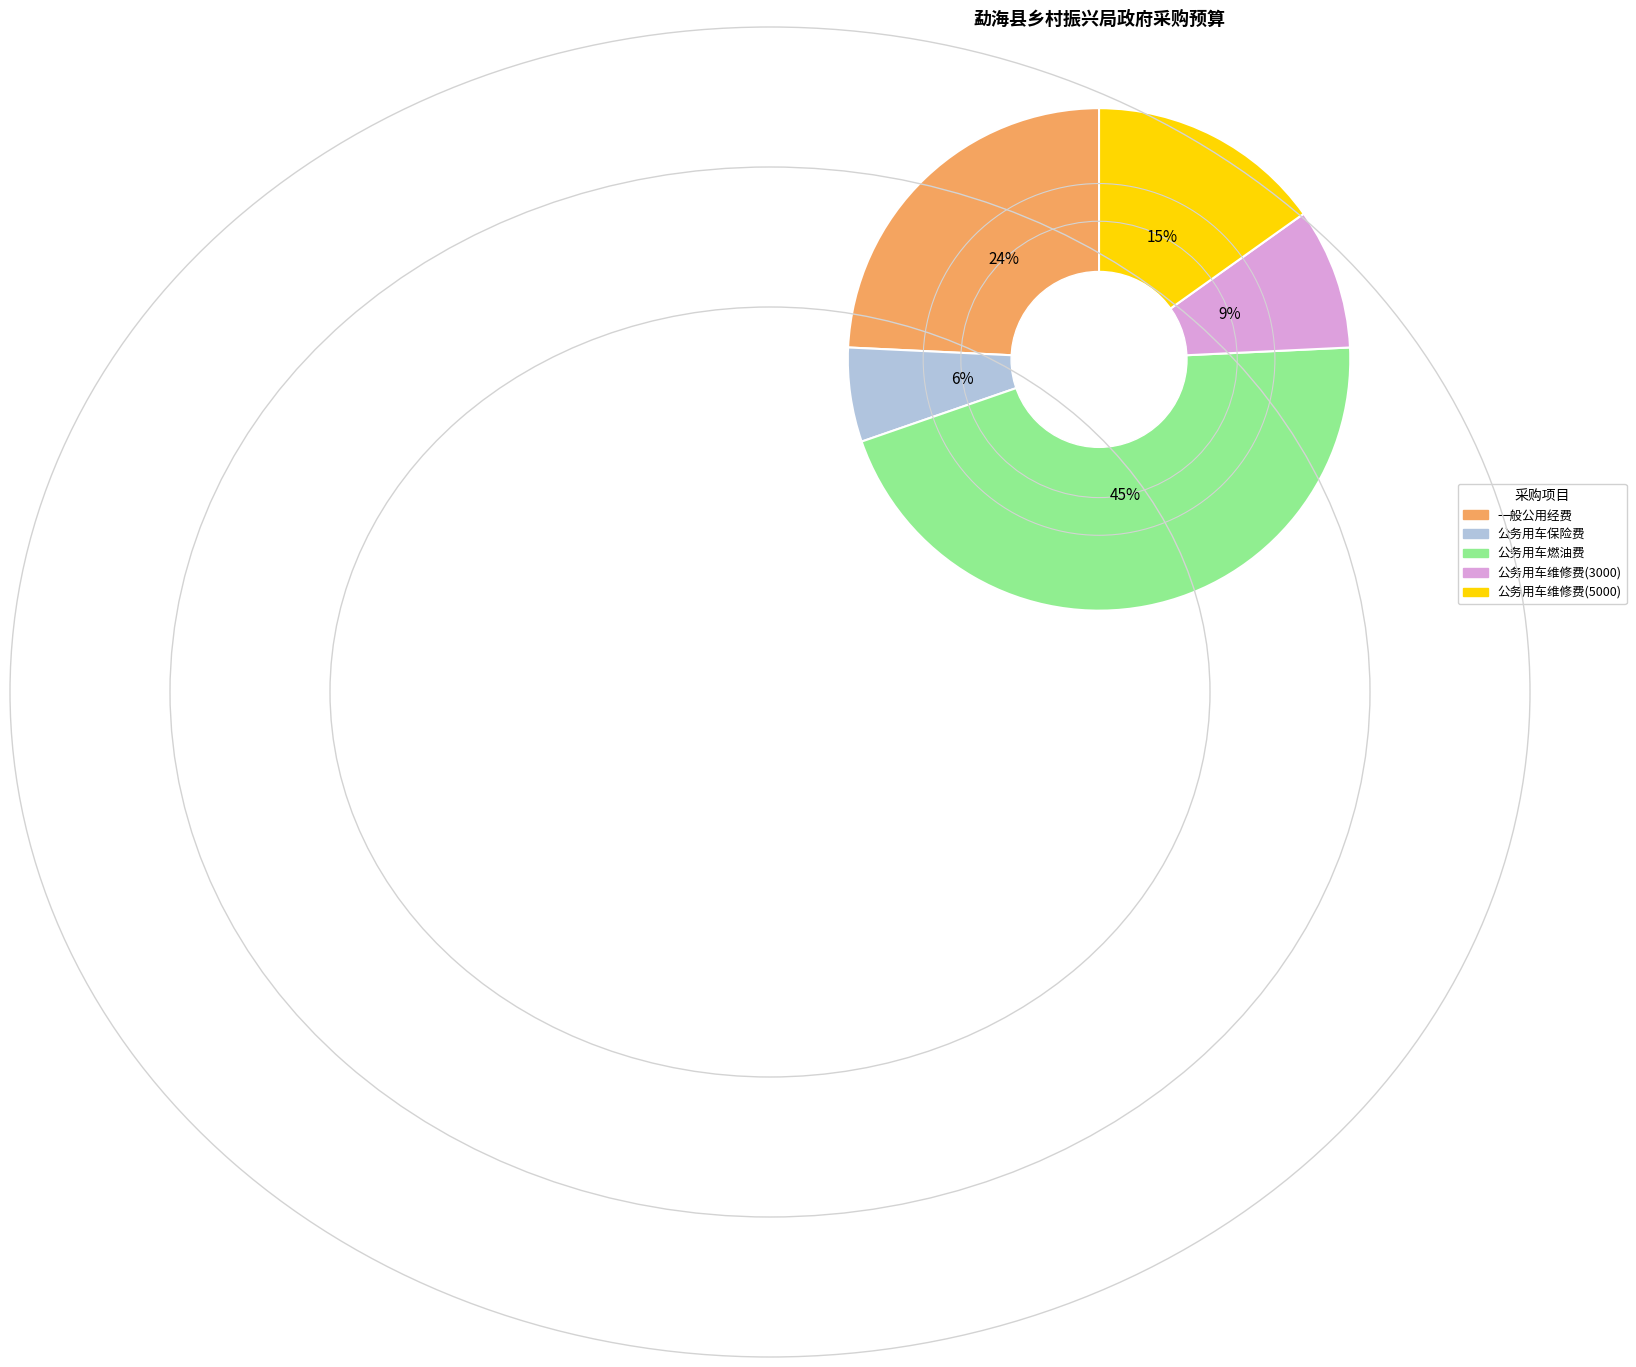

Is 公务用车维修费(5000) the majority of the pie?

No